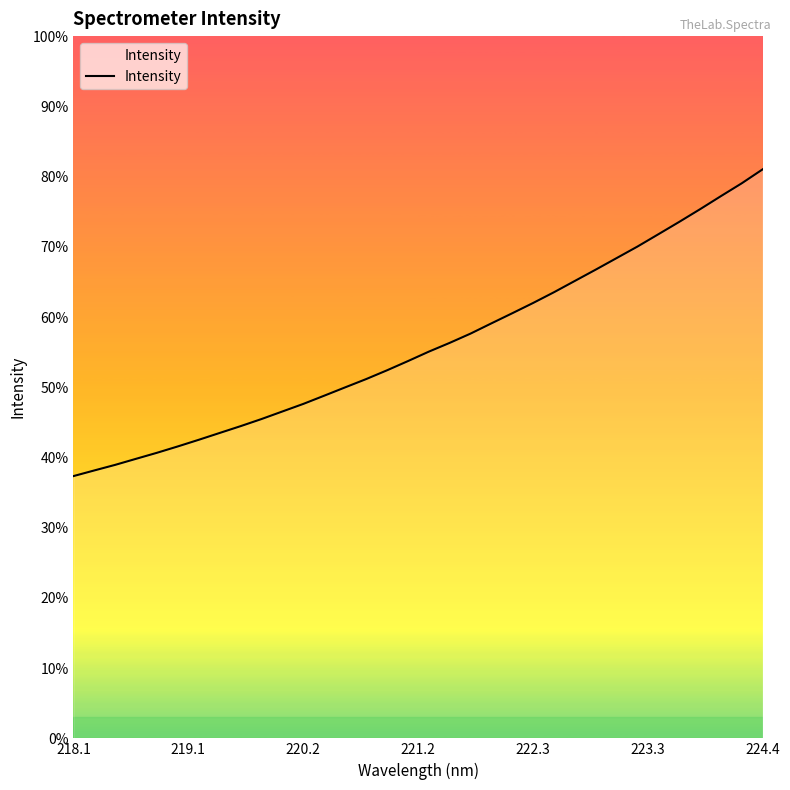

Is this an area chart (filled region under the line)?

Yes